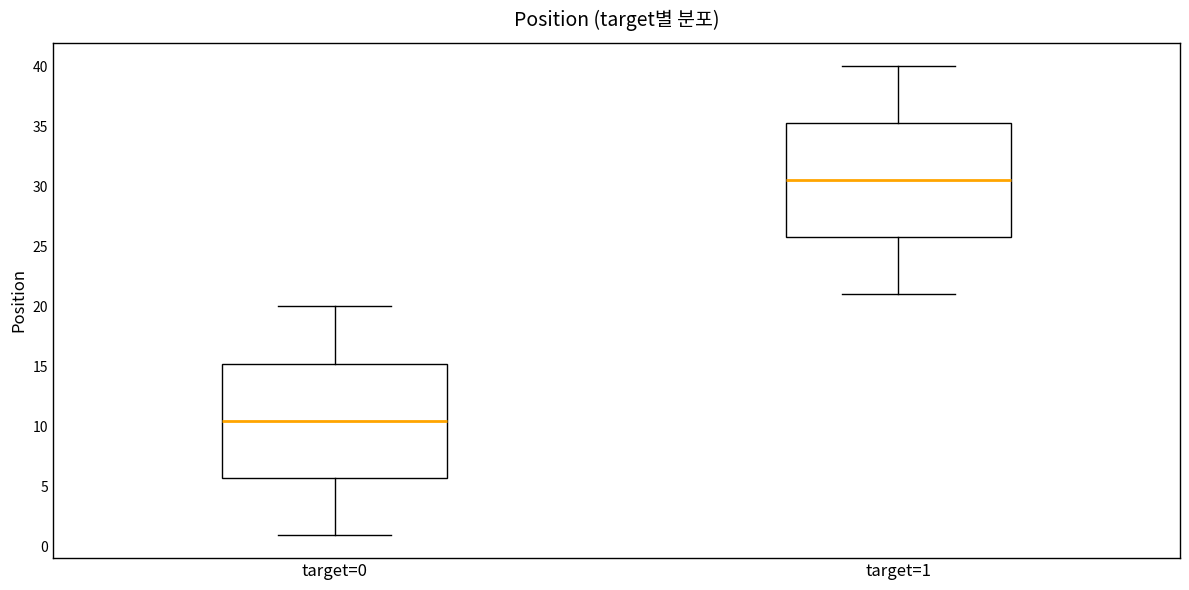

Which box's median line is the lowest?

target=0